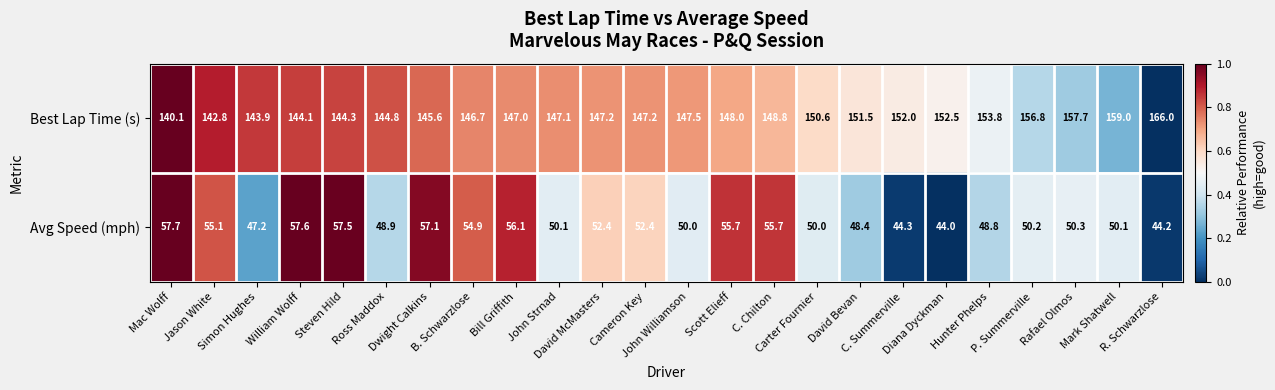

List the series in order of their overall mean, lowest first.

Avg Speed (mph), Best Lap Time (s)